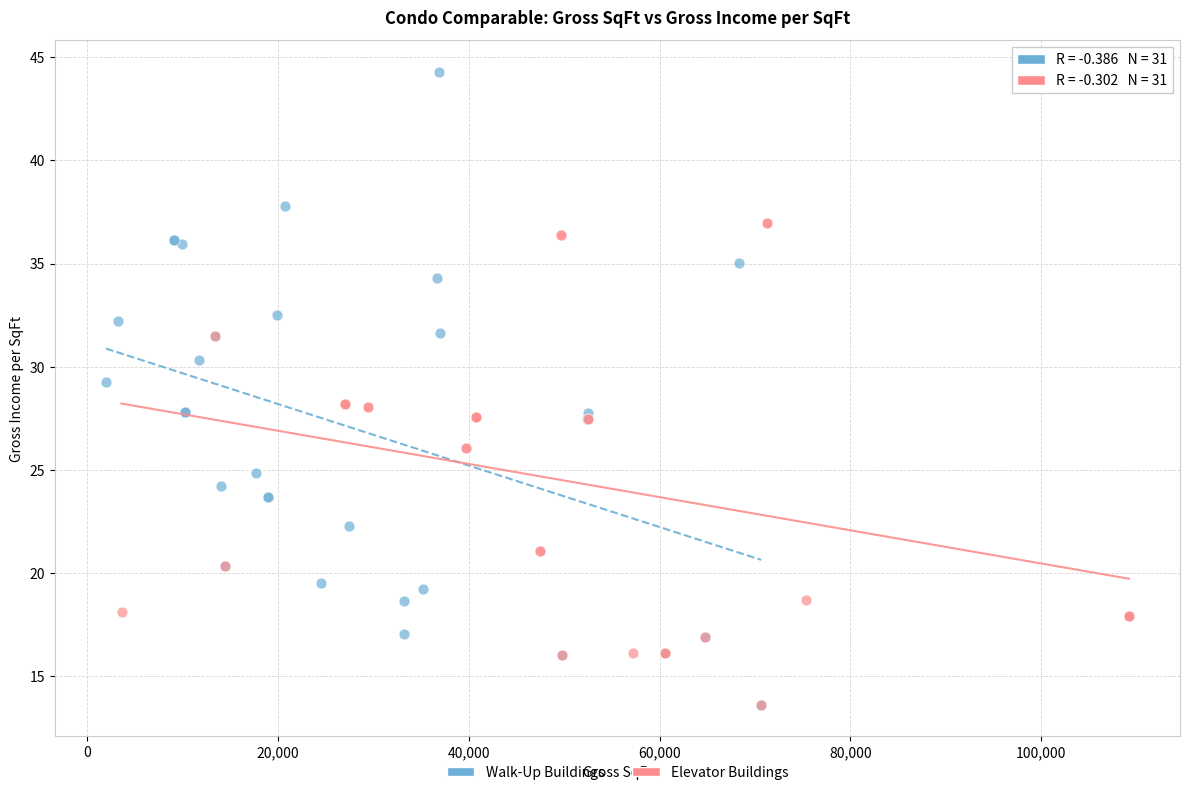

Which series has the largest Y range (max minus min)?

Walk-Up Buildings